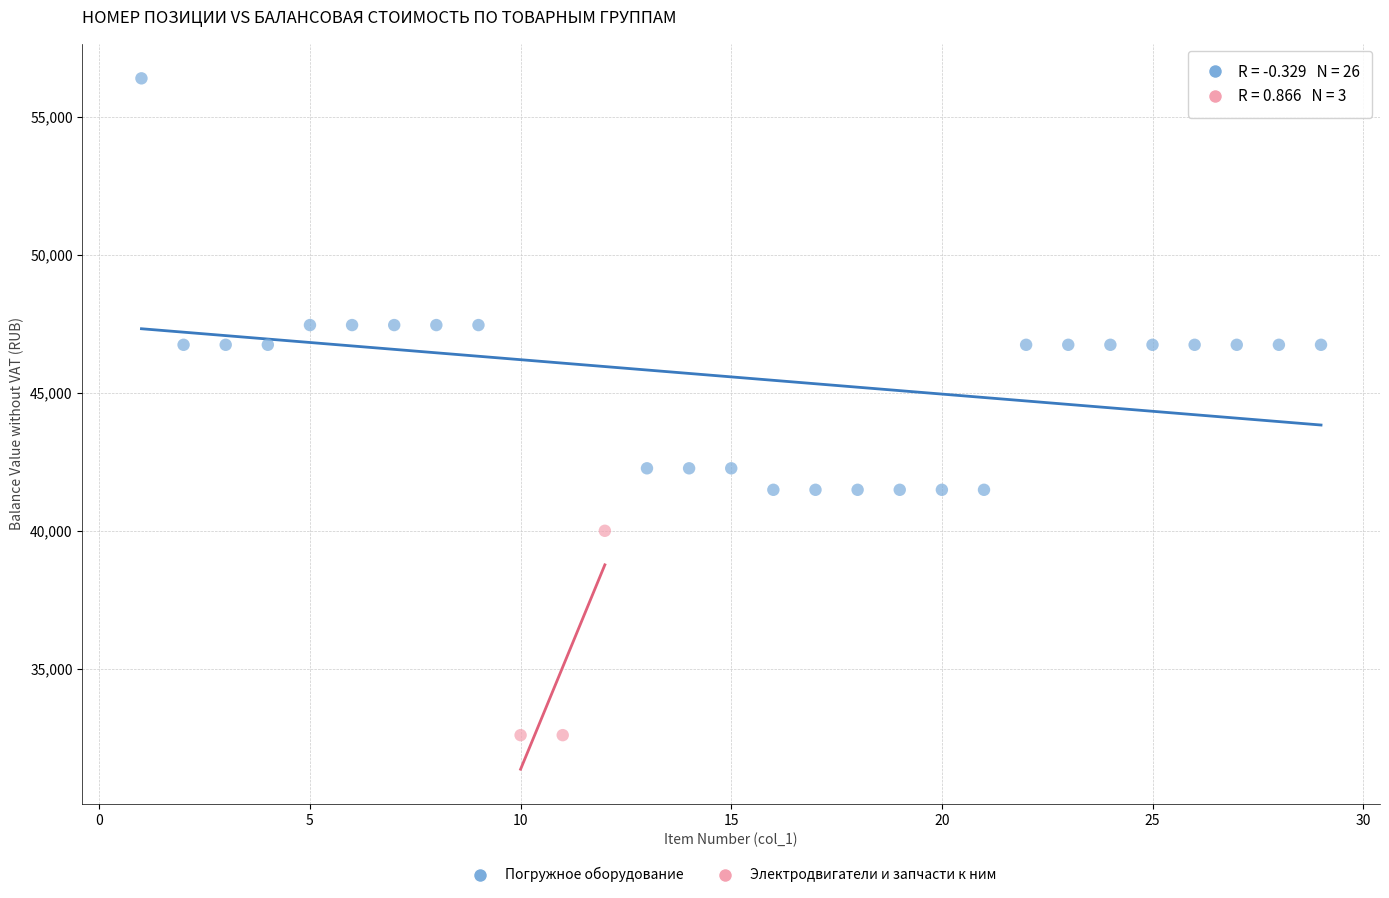

Which series has the largest Y range (max minus min)?

Погружное оборудование